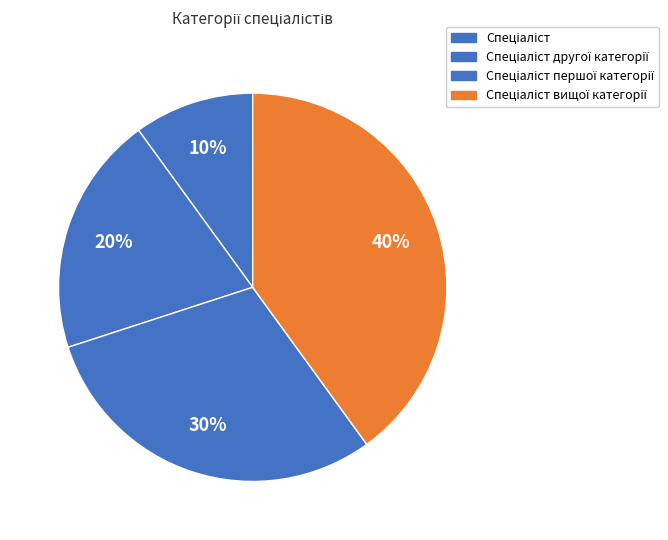

Approximately how many times larger is the value at Спеціаліст другої категорії compared to Спеціаліст першої категорії?

0.7